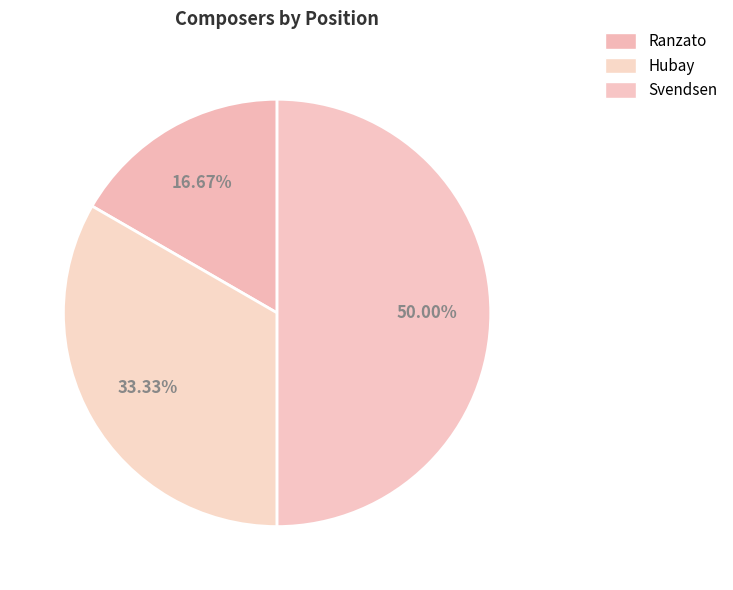

To the nearest percent, what is the combined percentage of Hubay and Ranzato?

50%